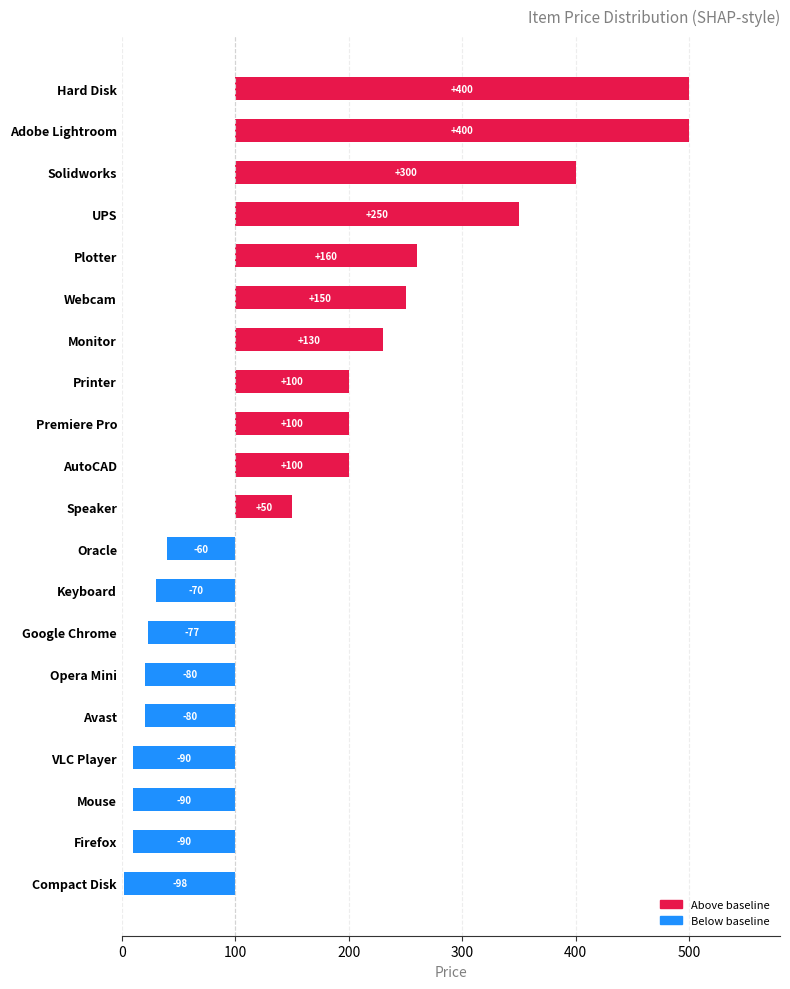

Is it true that the value at Speaker is 50?

True